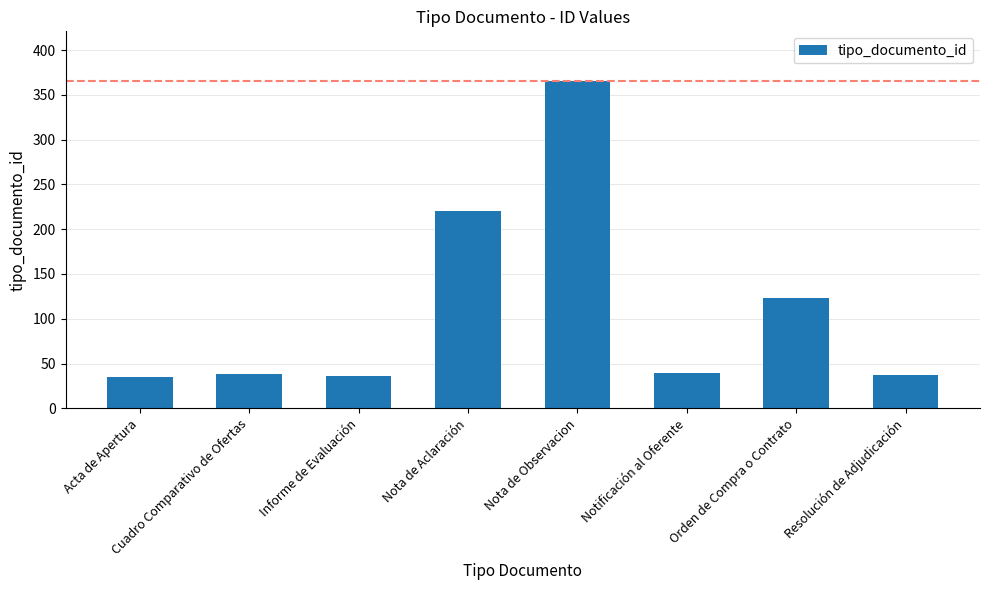

What is the change in value from Nota de Observacion to Resolución de Adjudicación?

-329